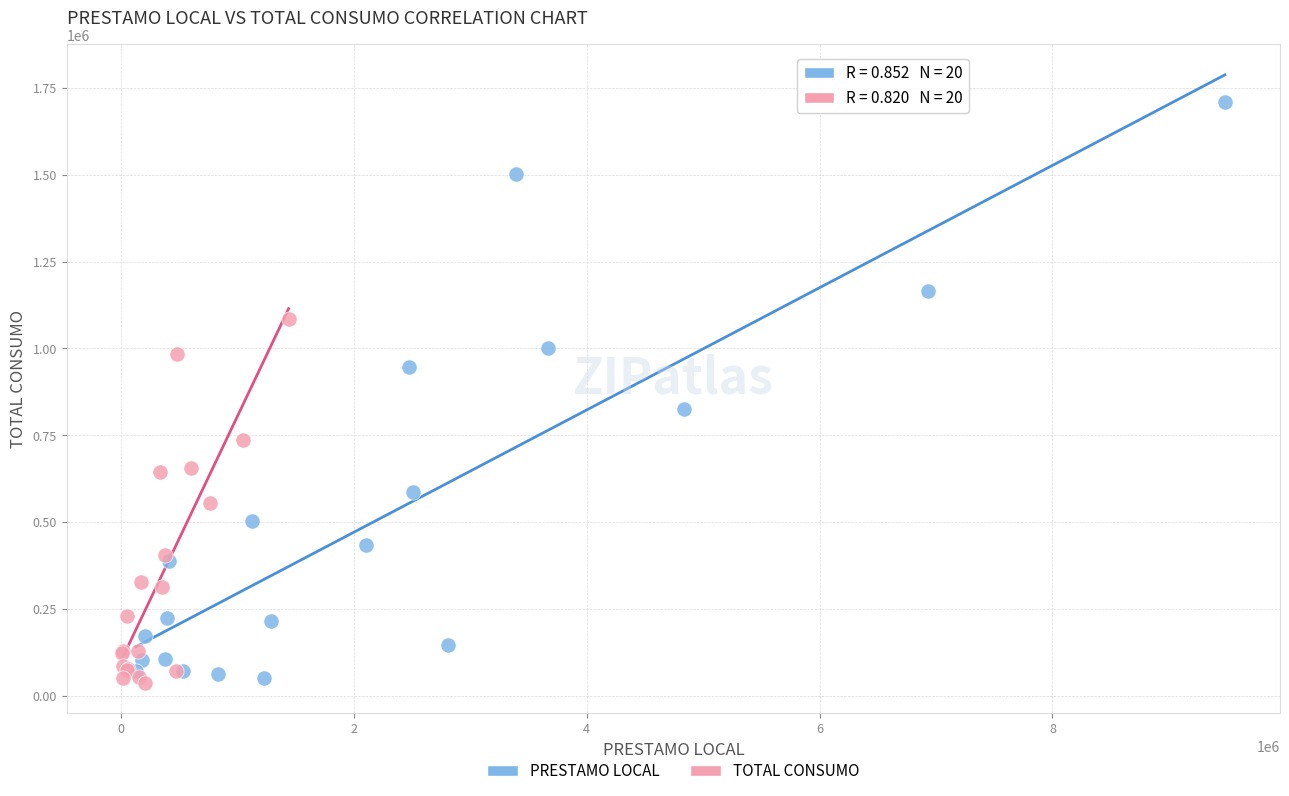

What are all the series names shown in the legend?

PRESTAMO LOCAL, TOTAL CONSUMO